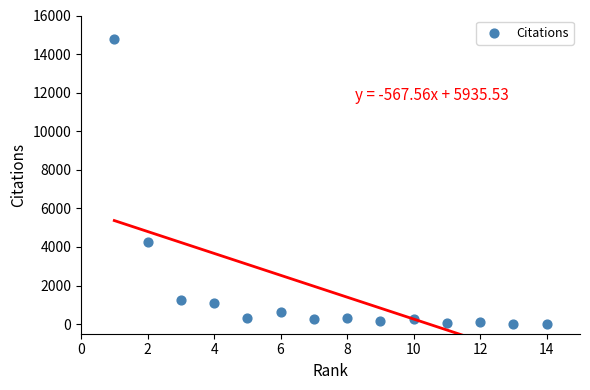

What Y value in the scatter plot is closest to 7397?

4252